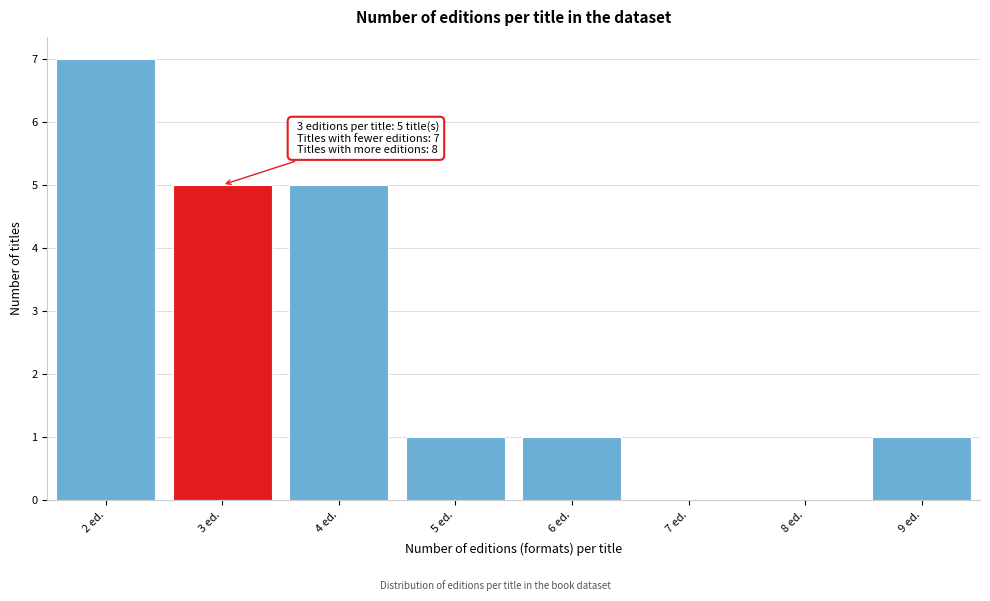

Which range on the x-axis has the tallest bar?

1.5 to 2.5